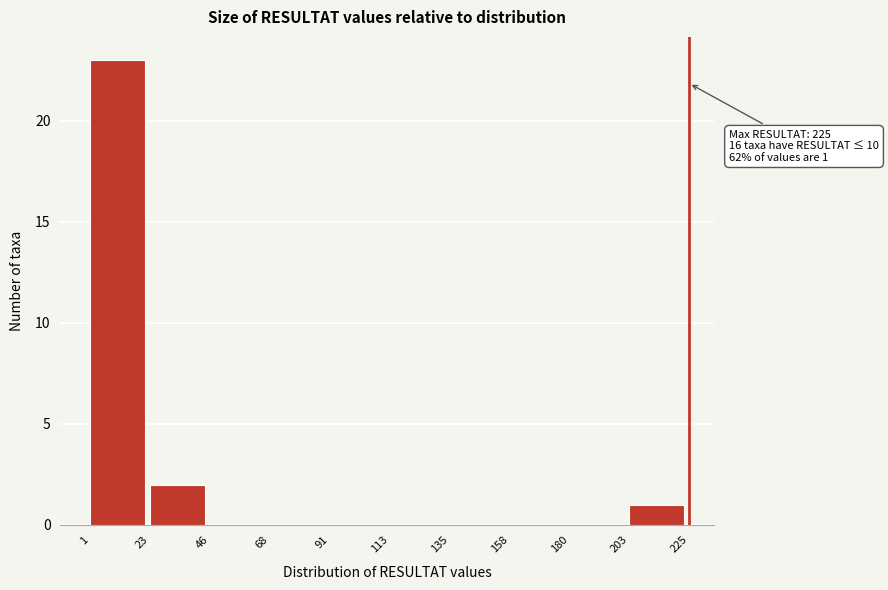

Over which range of the x-axis is the bar tallest?

1 to 23